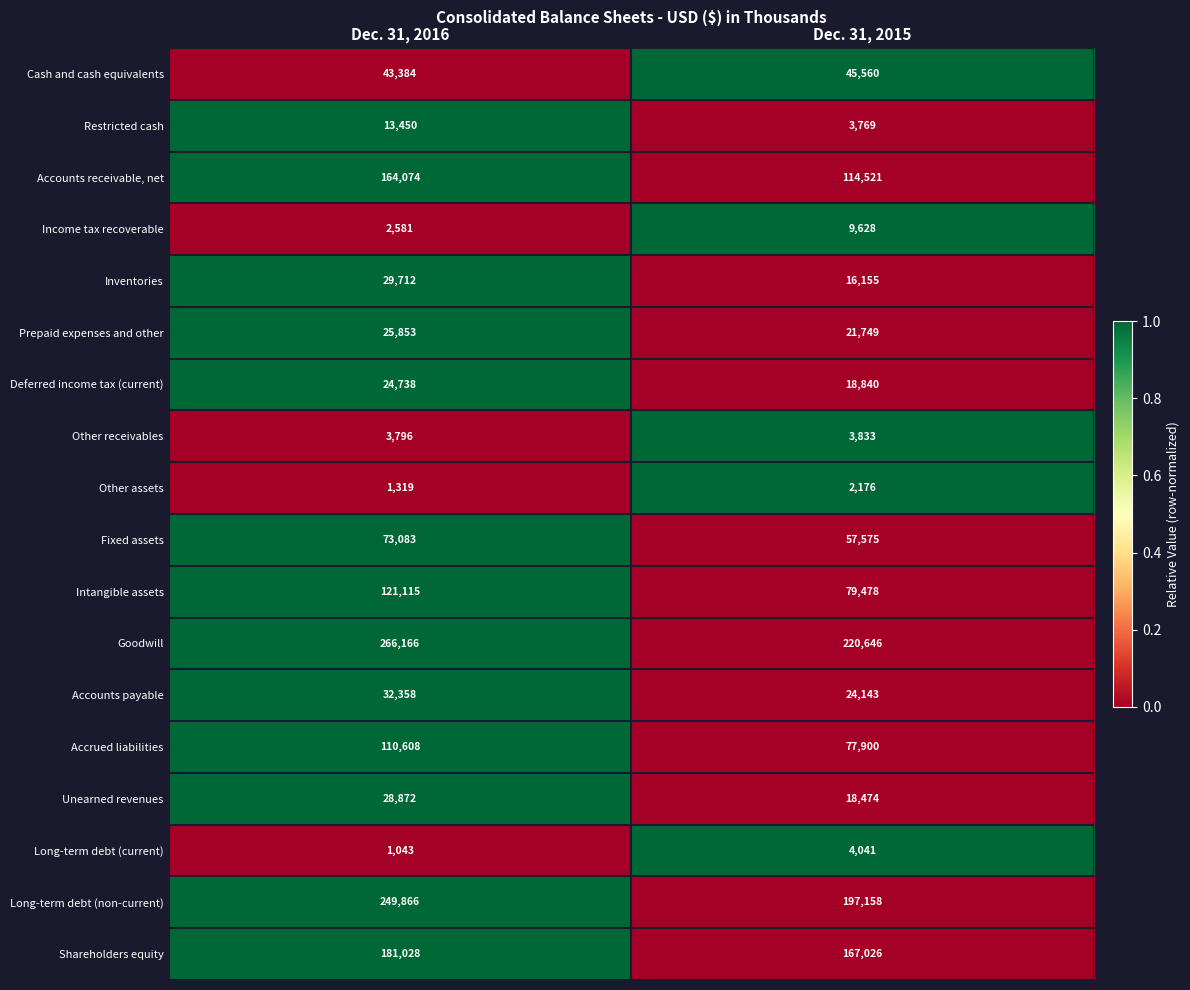

How many values in the Accrued liabilities series are below 110608?

1